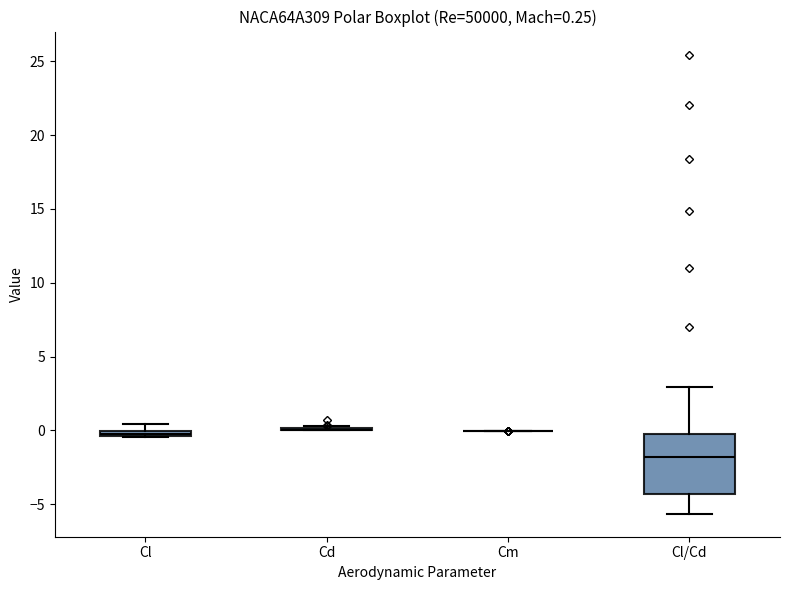

Comparing the boxes themselves (not the whiskers), which one is the tallest?

Cl/Cd